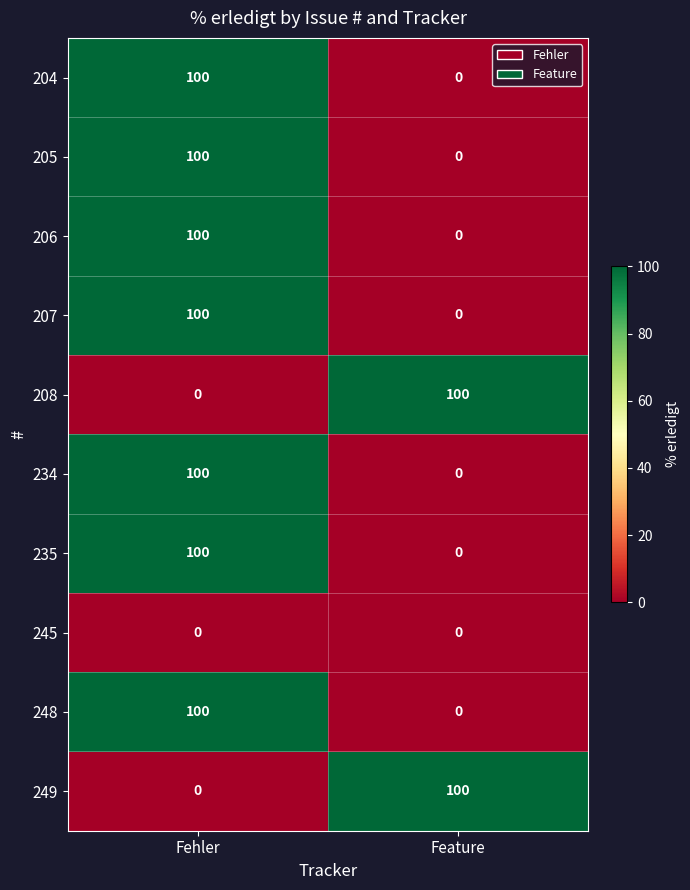

What is the difference between the highest and lowest values at Feature?

100